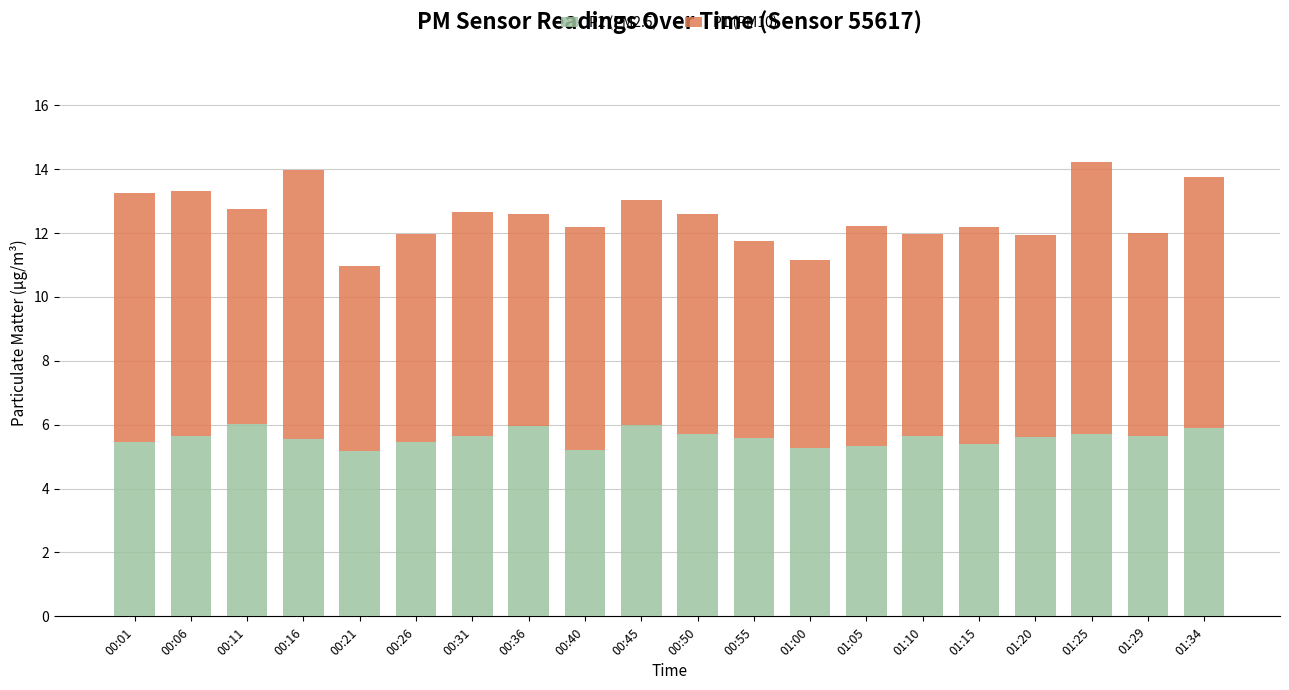

True or false: P2 (PM2.5) has a value of 2.1 at 00:01.

False